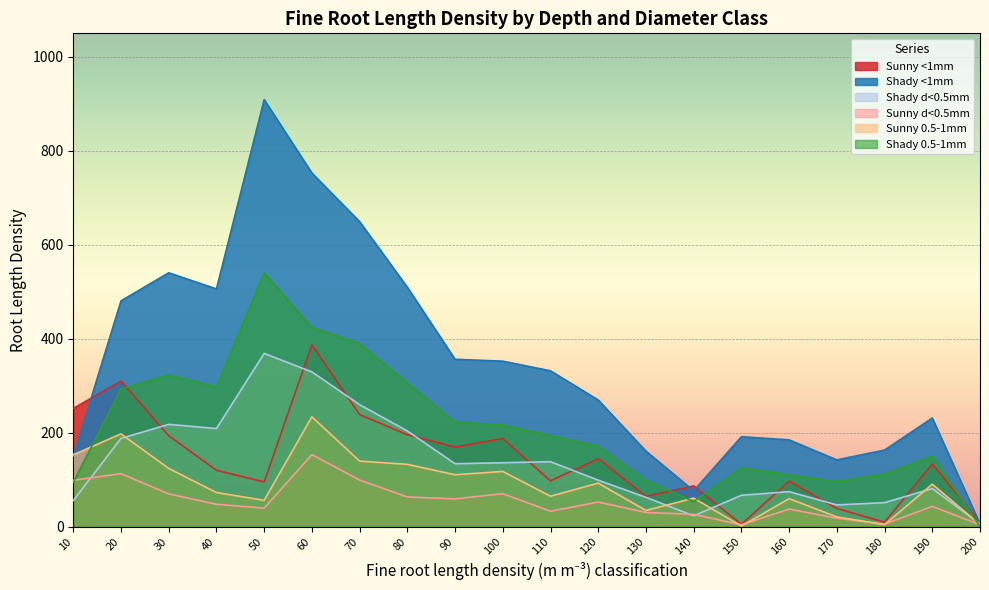

Where do Shady 0.5-1mm and Sunny d<0.5mm first cross each other?

10 and 20